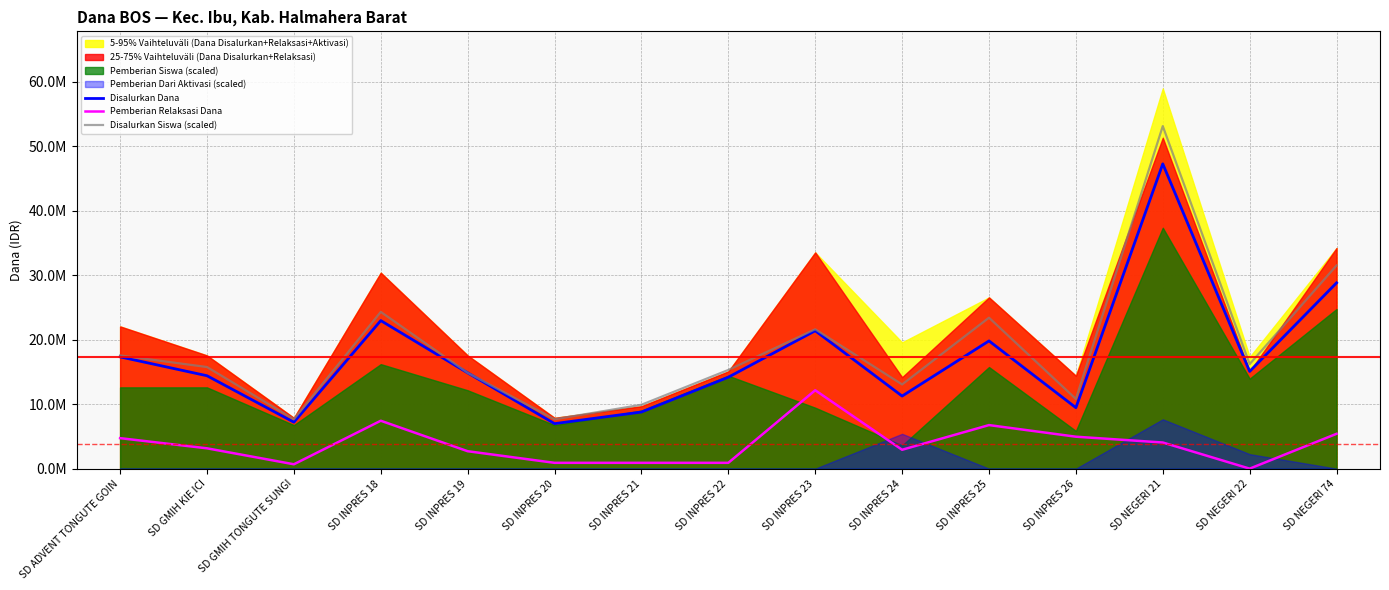

True or false: Disalurkan Dana and Disalurkan Siswa (scaled) cross at least once.

False